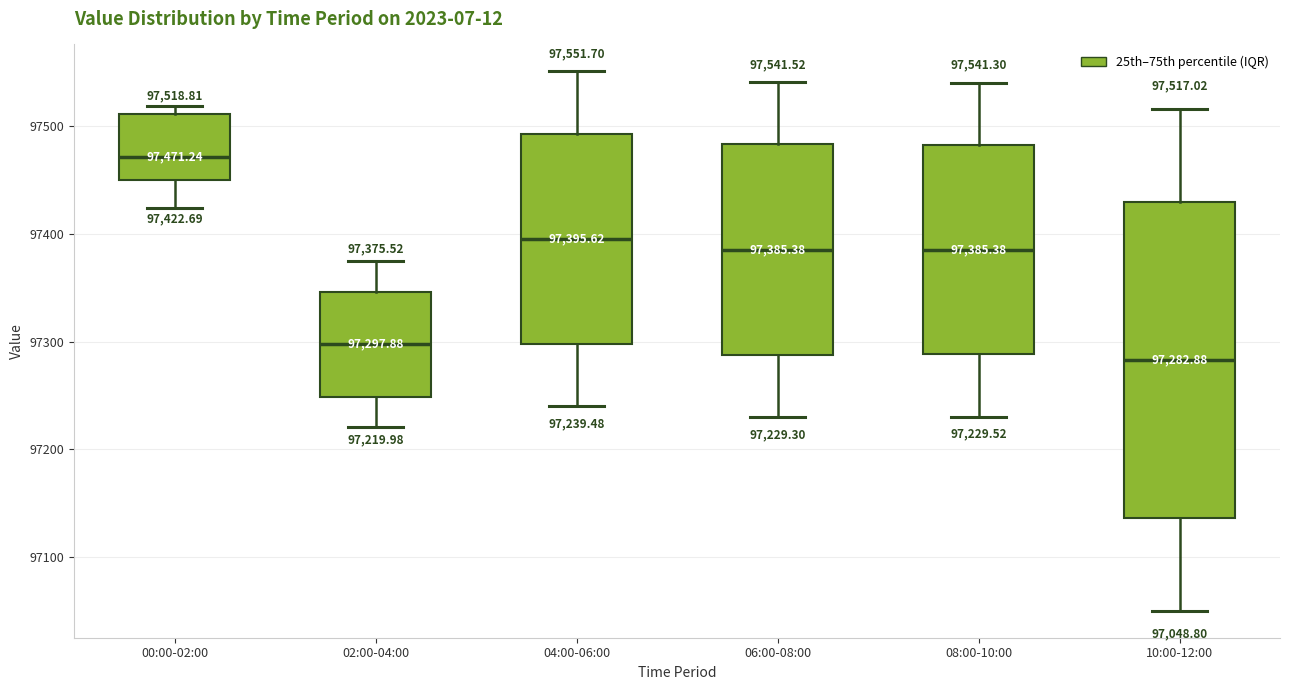

Comparing the boxes themselves (not the whiskers), which one is the tallest?

10:00-12:00